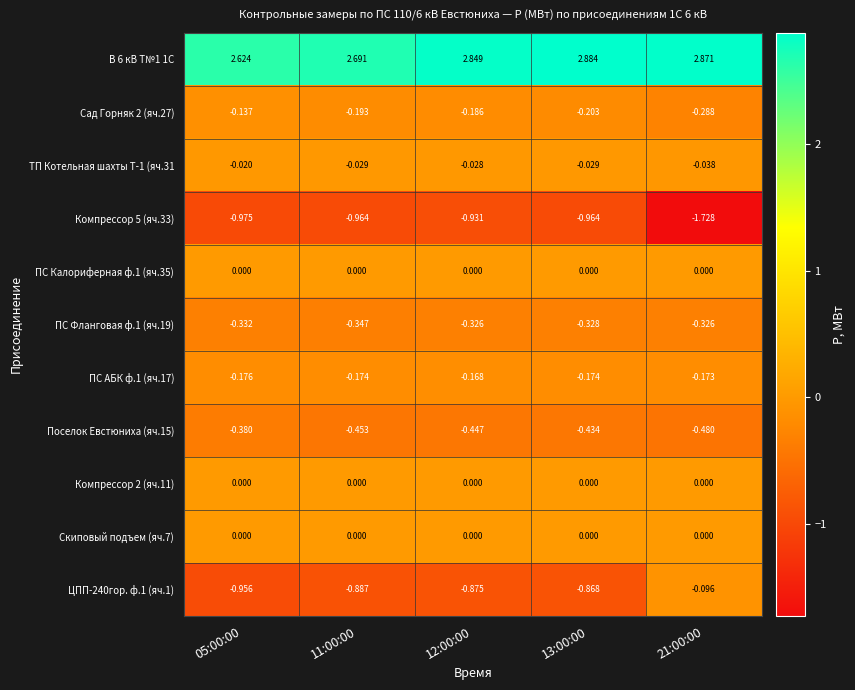

Is the value of ПС Калориферная ф.1 (яч.35) at 12:00:00 greater than the value of ПС Фланговая ф.1 (яч.19) at 13:00:00?

Yes